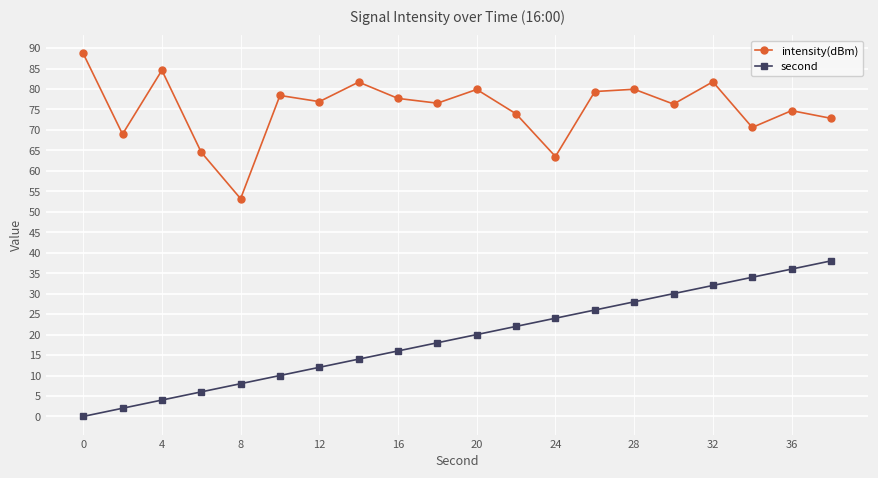

What is the average value of the second series?

19.0